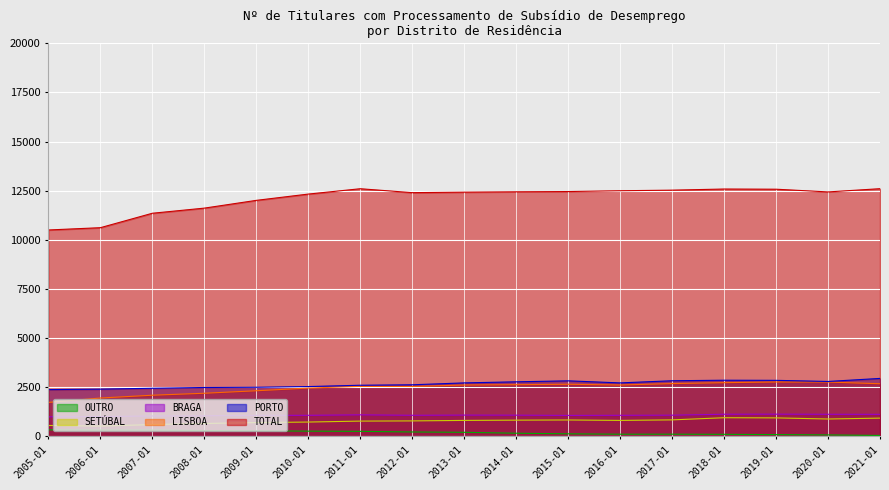

What is the value of the BRAGA point at the 7th from the left?

1088